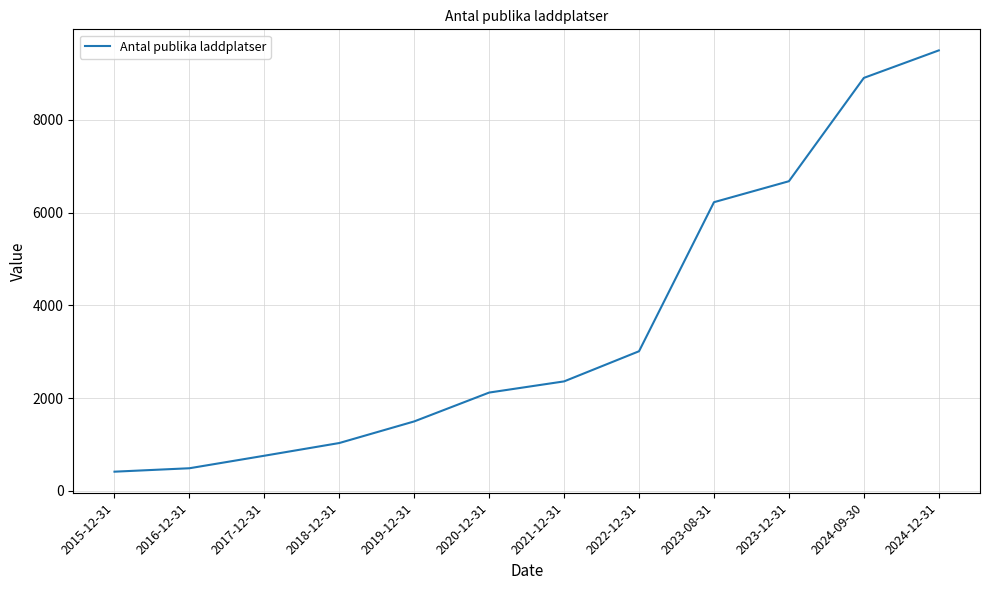

True or false: the data has more than 1 interior local peaks.

False